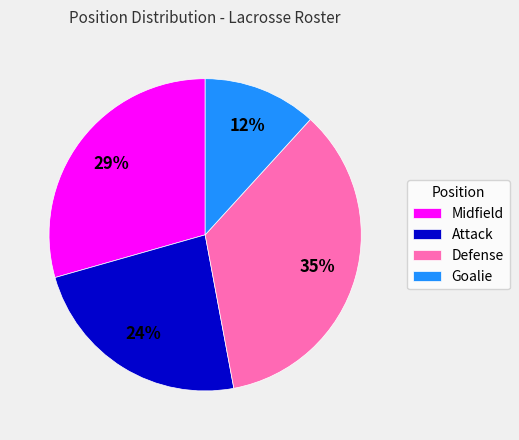

What is the smallest slice in the pie chart?

Goalie